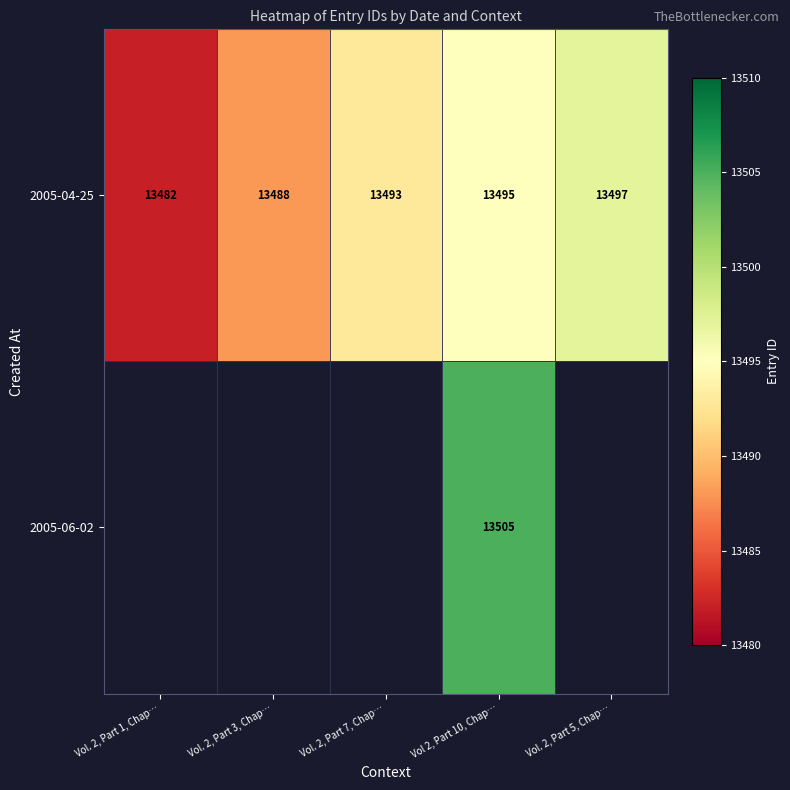

What is the sum of the 2005-04-25 values at Vol. 2, Part 7, Chap… and Vol. 2, Part 3, Chap…?

26981